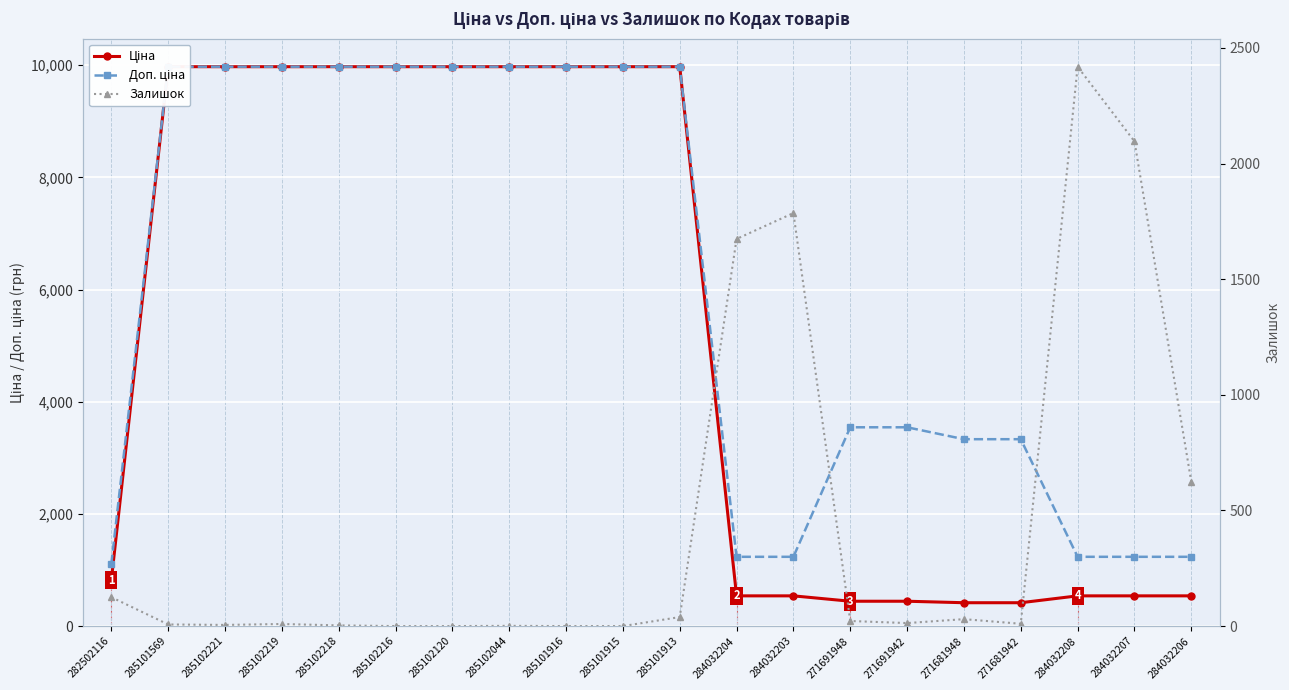

At which category is the sum across all series the highest?

285101913